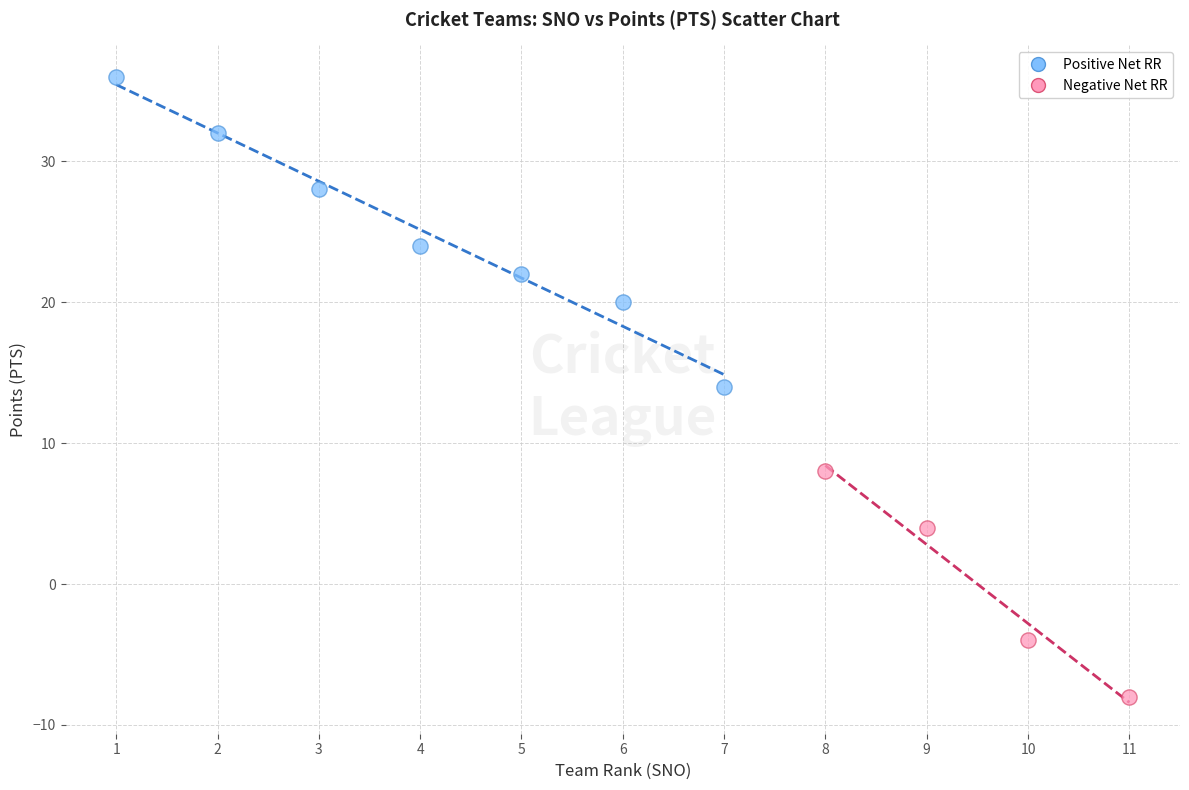

Which series has the widest spread of Y values?

Positive Net RR